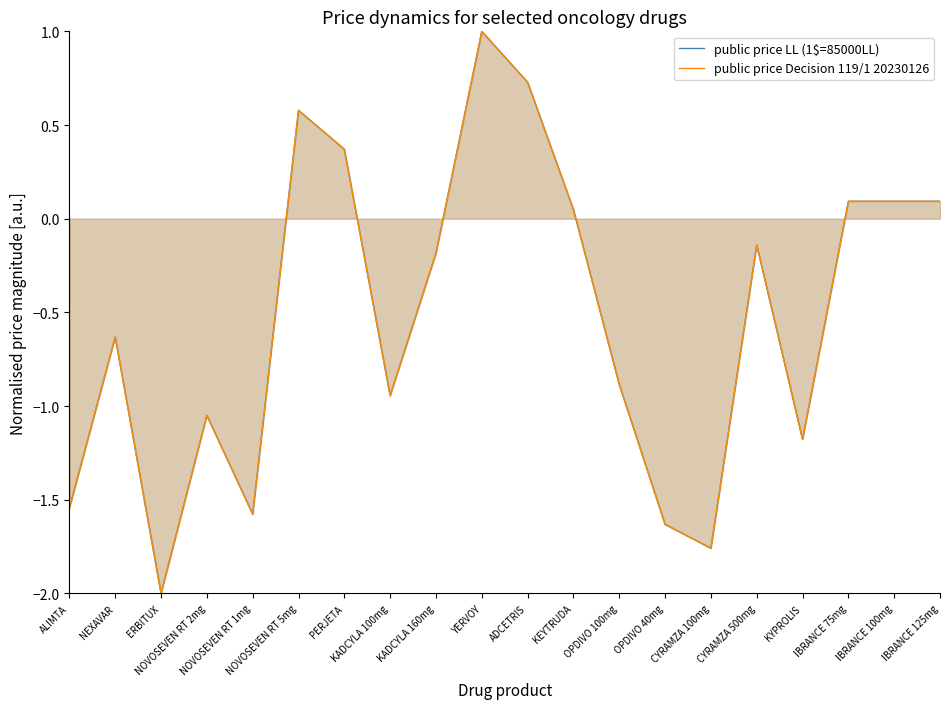

At which category is the sum across all series the highest?

YERVOY